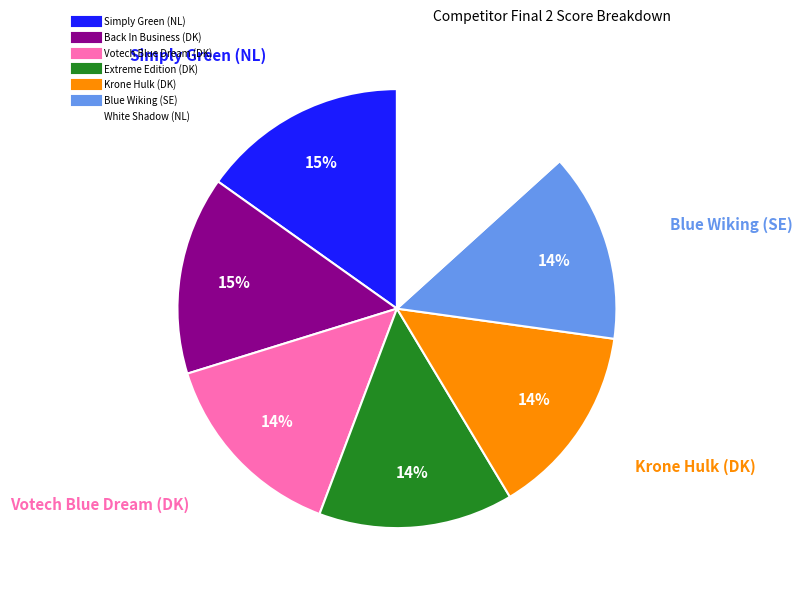

True or false: Back In Business (DK) accounts for 15% of the total.

True